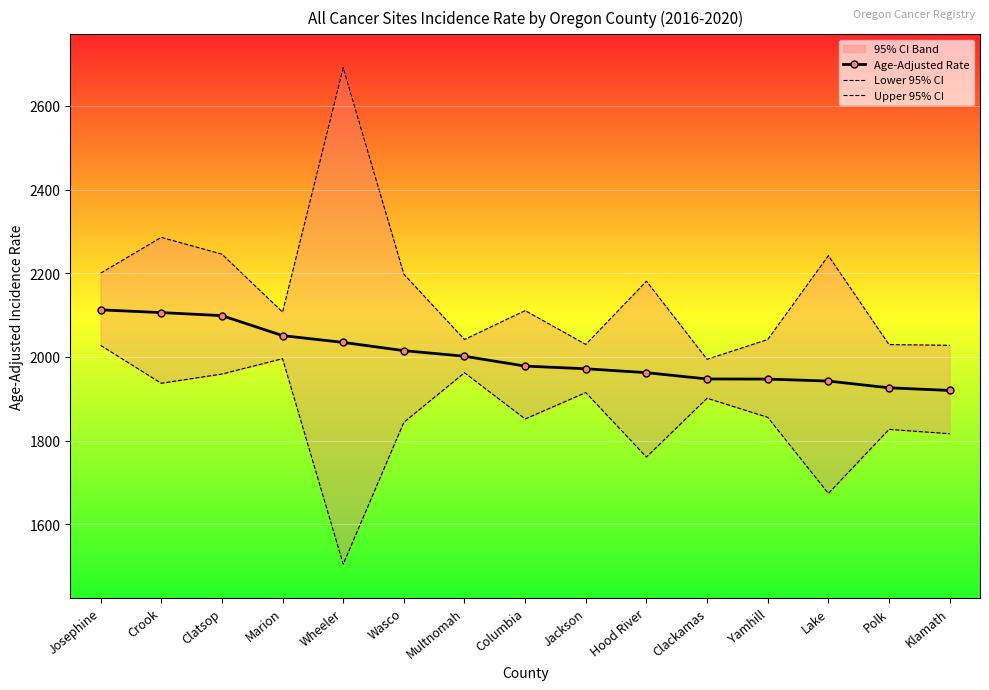

Rank the series by their maximum value, from lowest to highest.

Lower 95% CI, Age-Adjusted Rate, Upper 95% CI